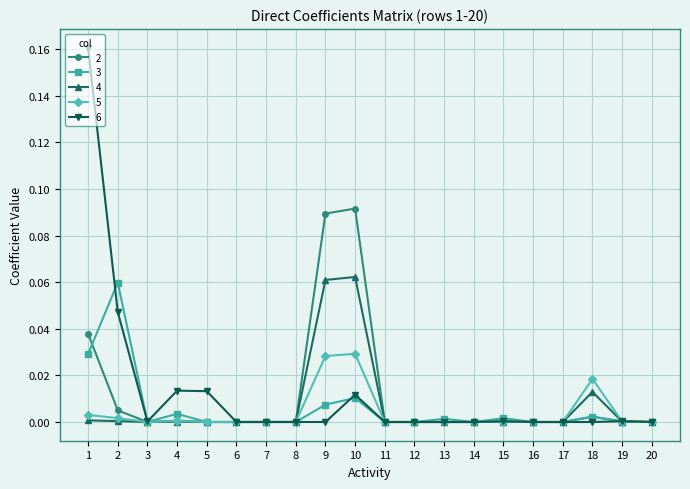

Which series has the widest spread of values?

6